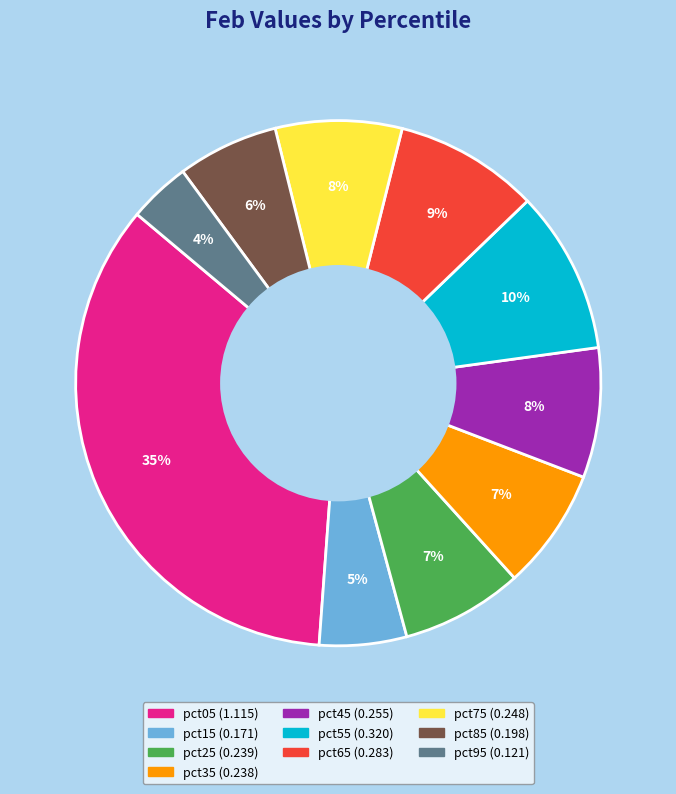

Is the sum of pct05 and pct45 greater than half?

No